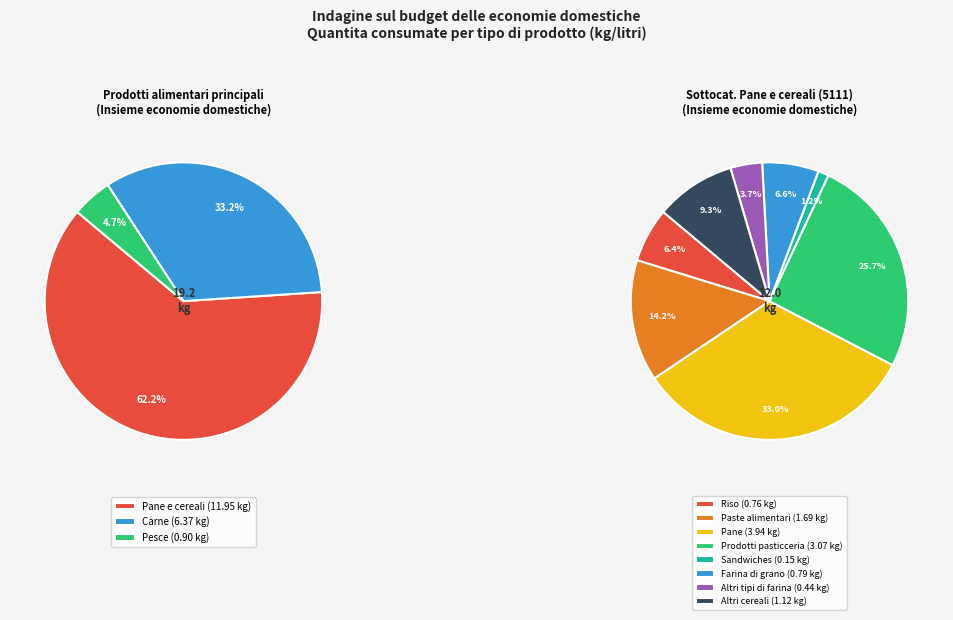

Is it true that Pesce is 14% of the pie?

False